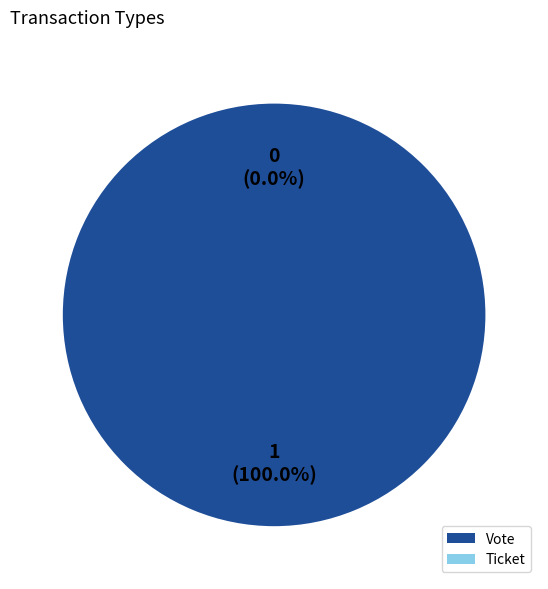

Rank the categories by value from highest to lowest.

Vote, Ticket